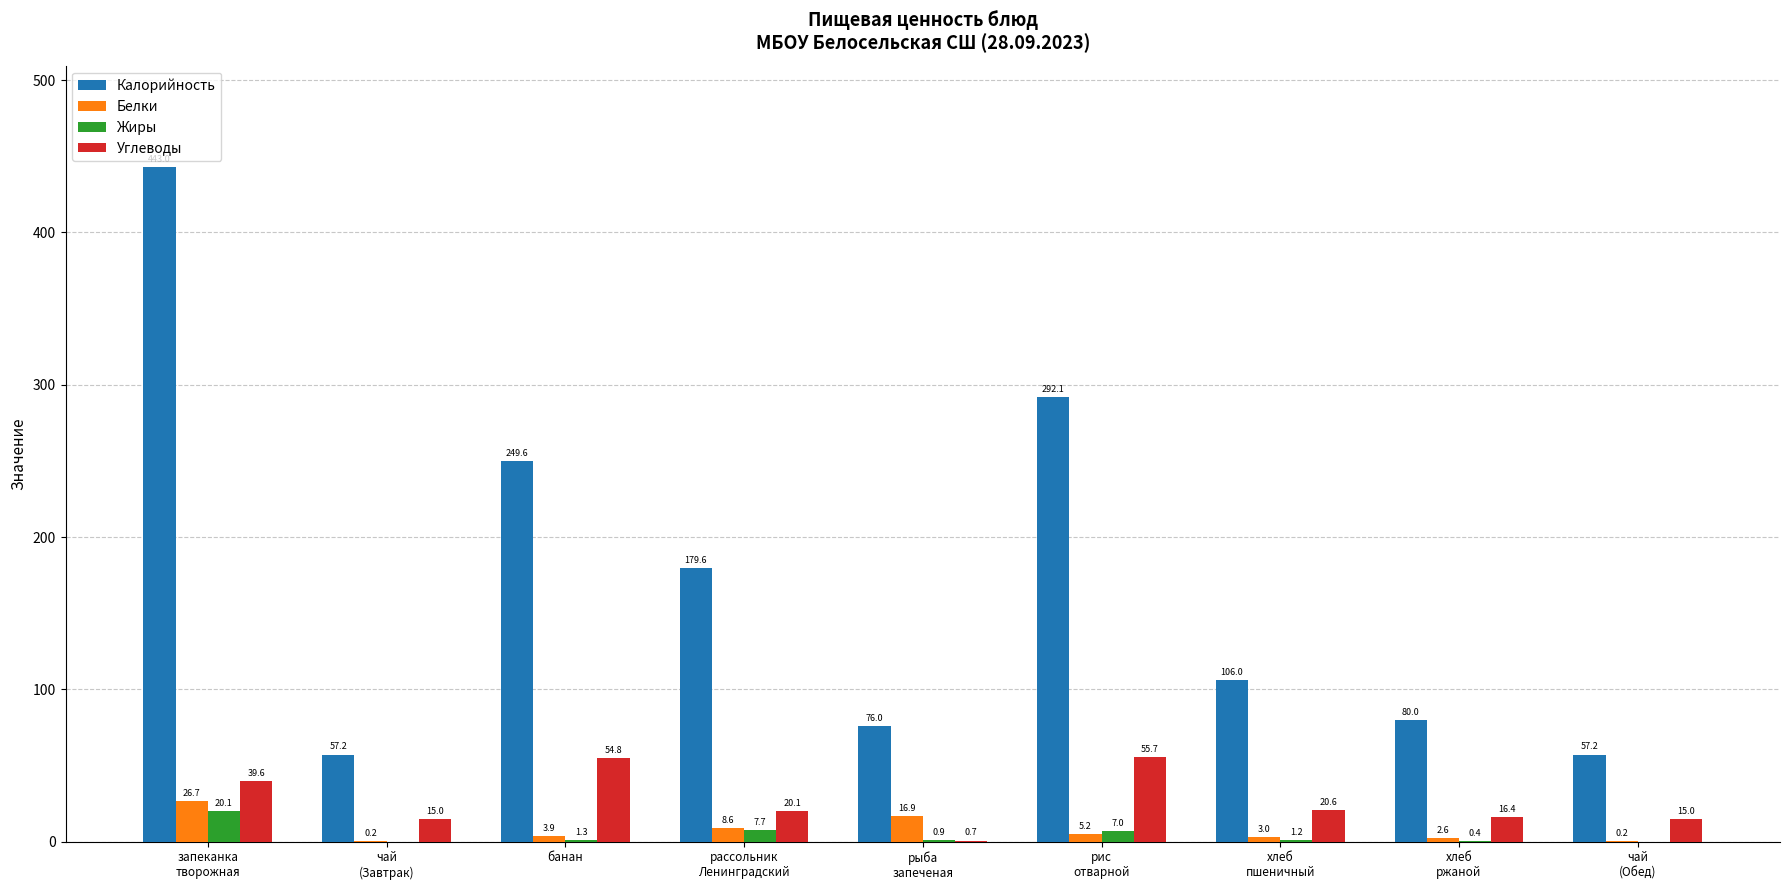

Reading right to left, transcribe all the data shown in this chart.

Калорийность: чай
(Обед)=57.2	хлеб
ржаной=80.0	хлеб
пшеничный=106.0	рис
отварной=292.1	рыба
запеченая=76.0	рассольник
Ленинградский=179.6	банан=249.6	чай
(Завтрак)=57.2	запеканка
творожная=443.0
Белки: чай
(Обед)=0.2	хлеб
ржаной=2.6	хлеб
пшеничный=3.0	рис
отварной=5.2	рыба
запеченая=16.9	рассольник
Ленинградский=8.6	банан=3.9	чай
(Завтрак)=0.2	запеканка
творожная=26.7
Жиры: чай
(Обед)=0.0	хлеб
ржаной=0.4	хлеб
пшеничный=1.2	рис
отварной=7.0	рыба
запеченая=0.9	рассольник
Ленинградский=7.7	банан=1.3	чай
(Завтрак)=0.0	запеканка
творожная=20.1
Углеводы: чай
(Обед)=15.0	хлеб
ржаной=16.4	хлеб
пшеничный=20.6	рис
отварной=55.7	рыба
запеченая=0.7	рассольник
Ленинградский=20.1	банан=54.8	чай
(Завтрак)=15.0	запеканка
творожная=39.6